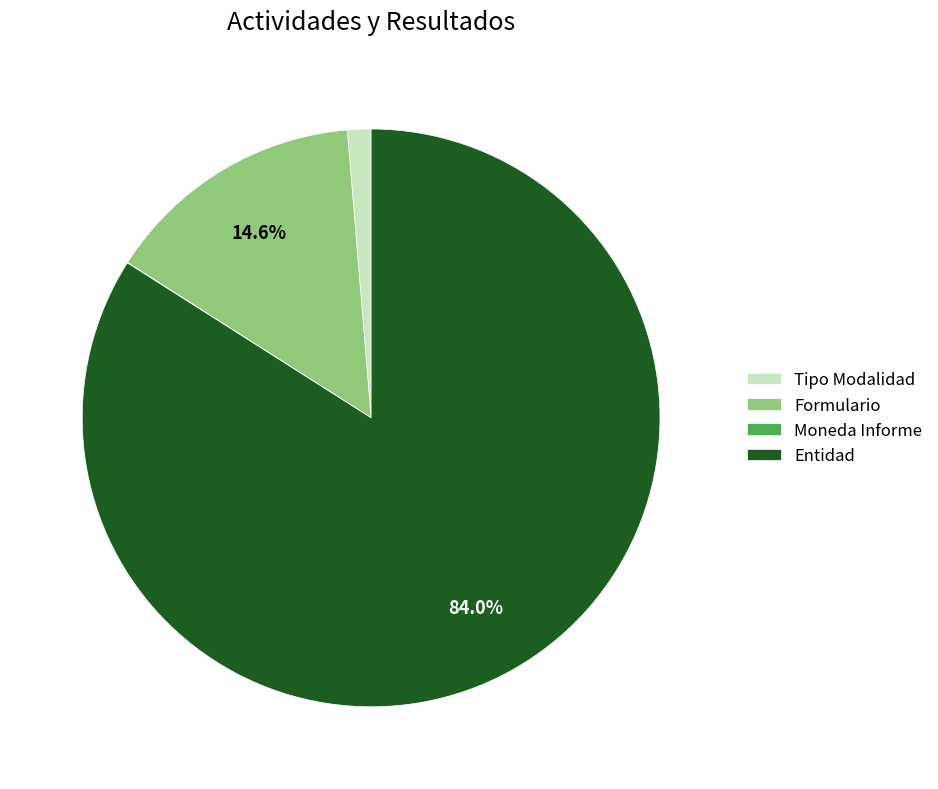

Between Tipo Modalidad and Formulario, which is larger?

Formulario